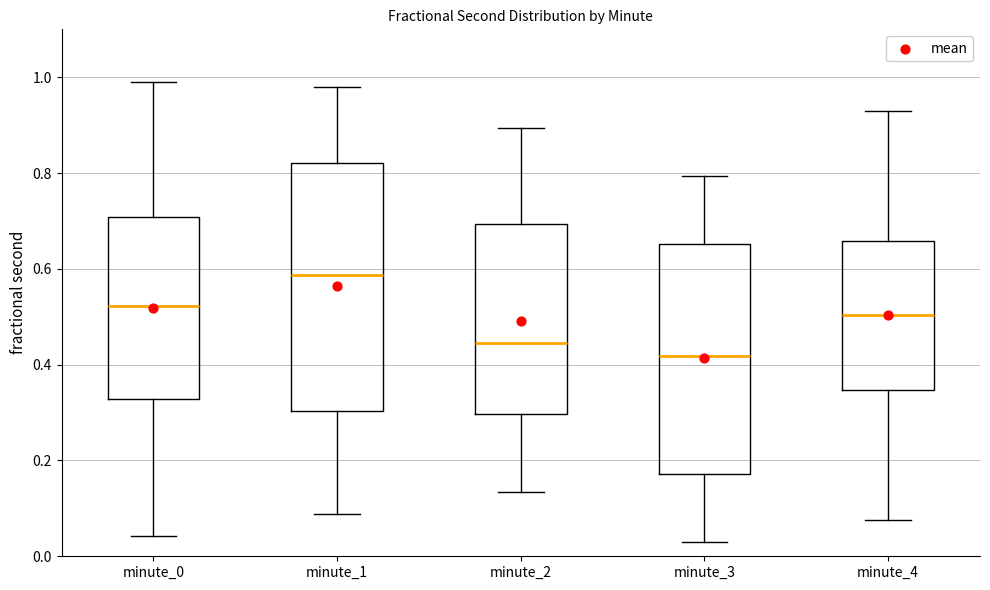

Which box's median line is the highest?

minute_1